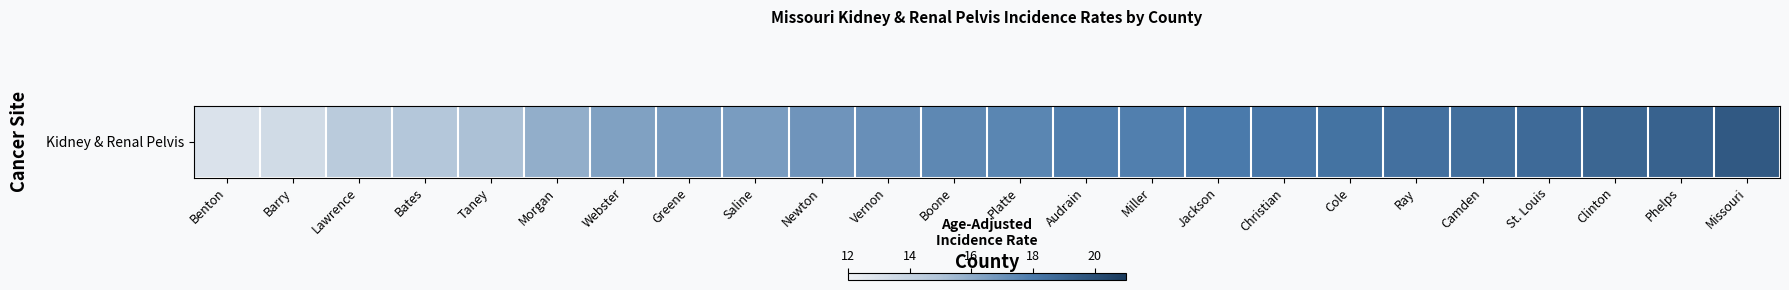

What is the ratio of the value at Greene to the value at Vernon?

1.0